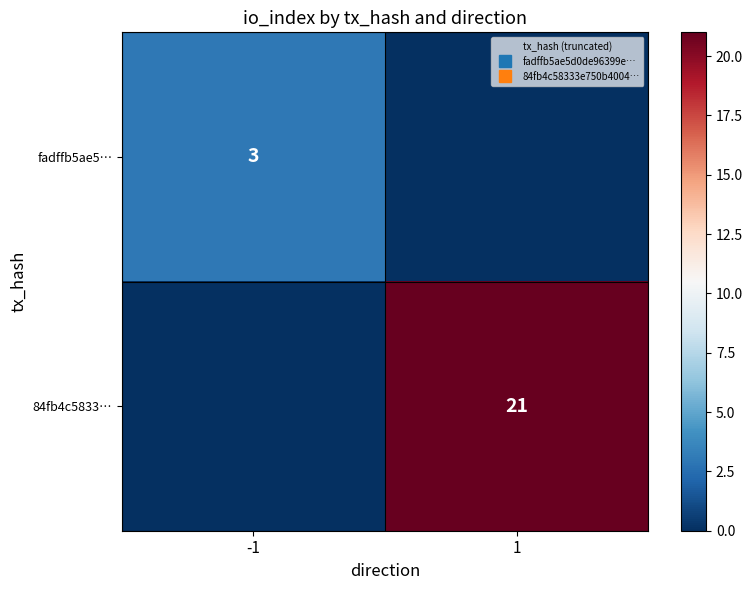

At how many categories does at least one series exceed 15?

1